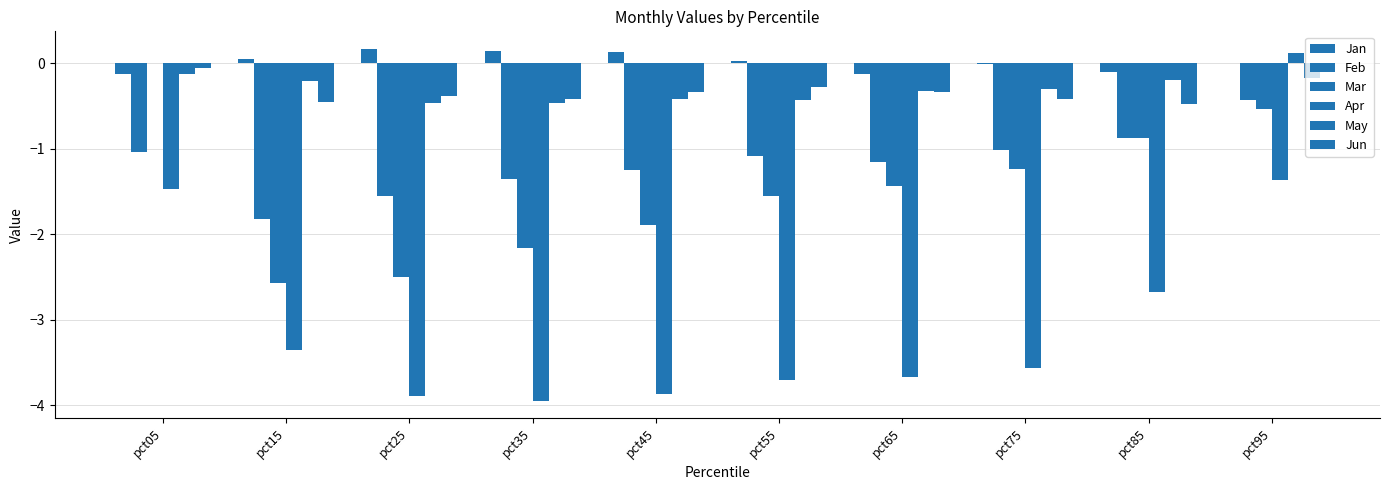

Are the bars grouped side by side (vs. stacked)?

Yes